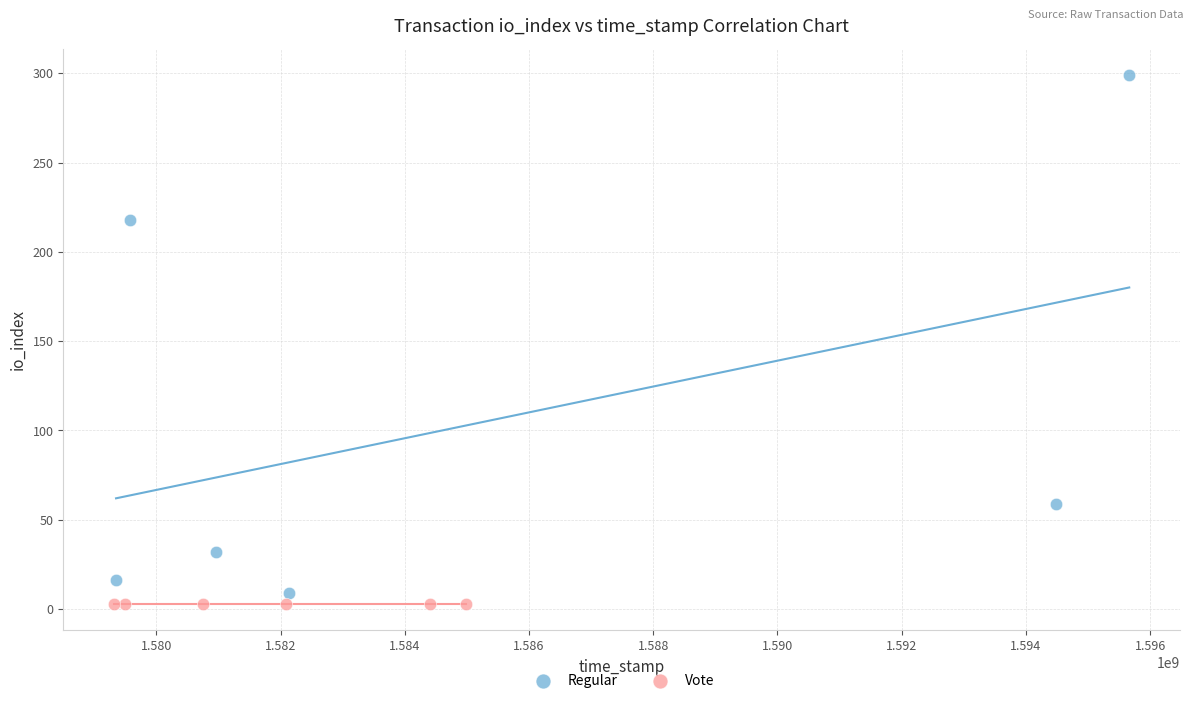

Which series reaches the maximum Y coordinate?

Regular